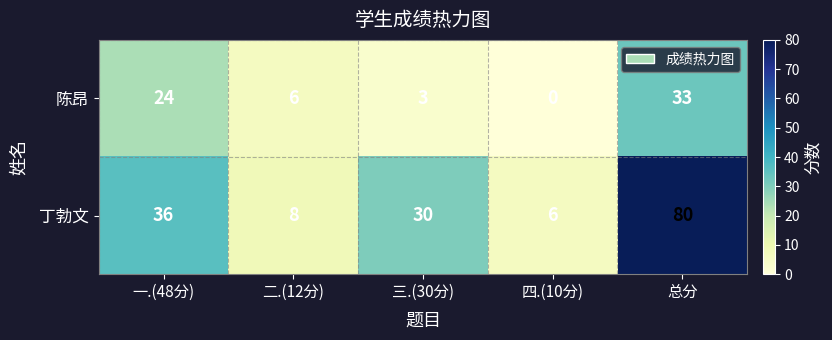

The value of 丁勃文 at 二.(12分) is 8. True or false?

True